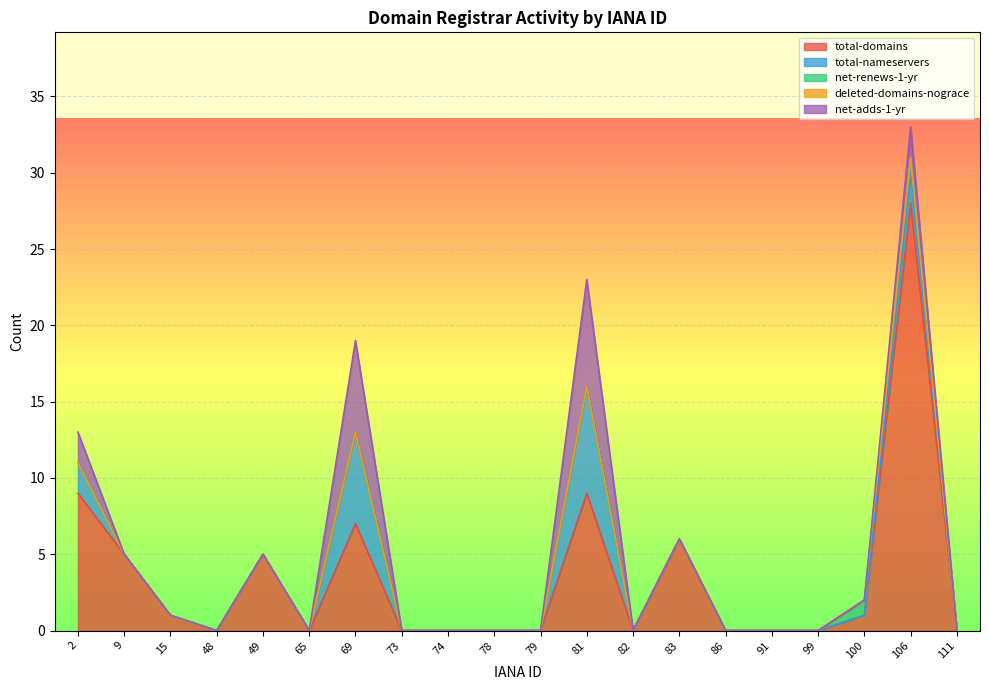

How many interior local peaks does the total-nameservers series have?

3